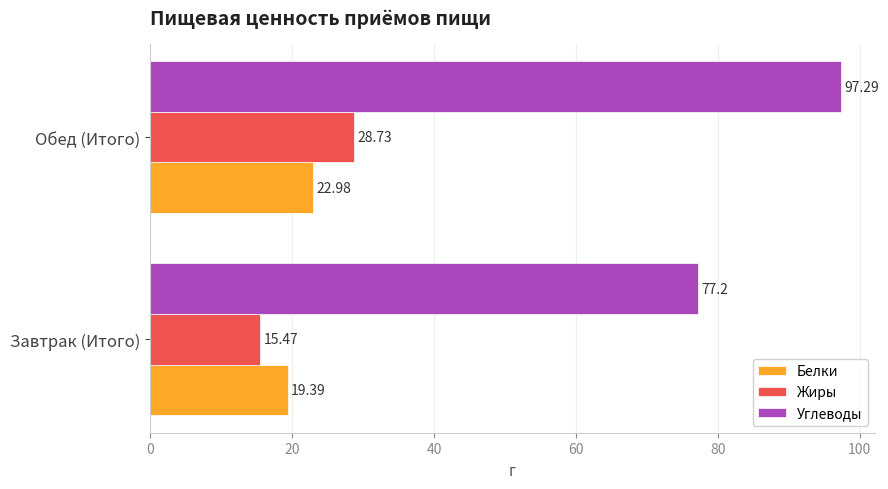

Is the value of Углеводы at Обед (Итого) greater than the value of Жиры at Обед (Итого)?

Yes